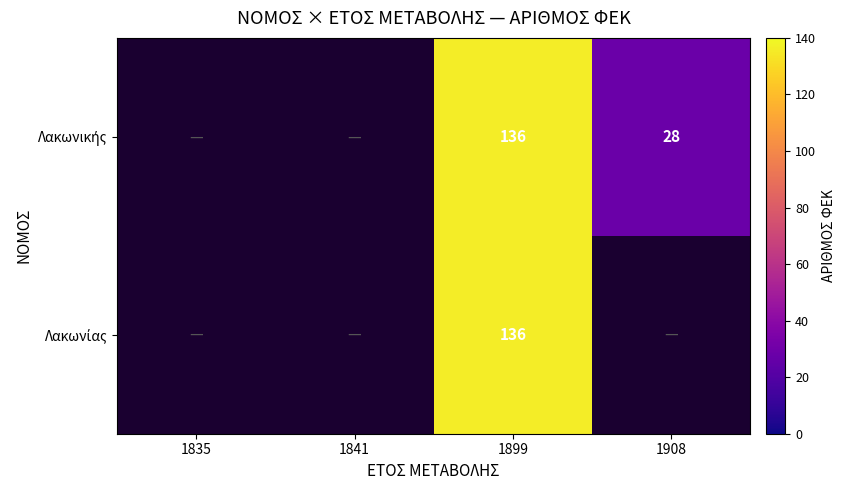

At which category is the sum across all series the highest?

1899